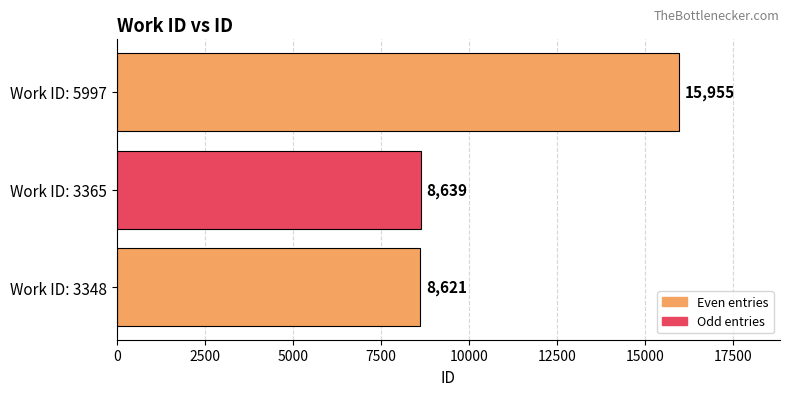

Reading bottom to top, what are all the values shown in this chart?

Work ID: 3348=8621	Work ID: 3365=8639	Work ID: 5997=15955